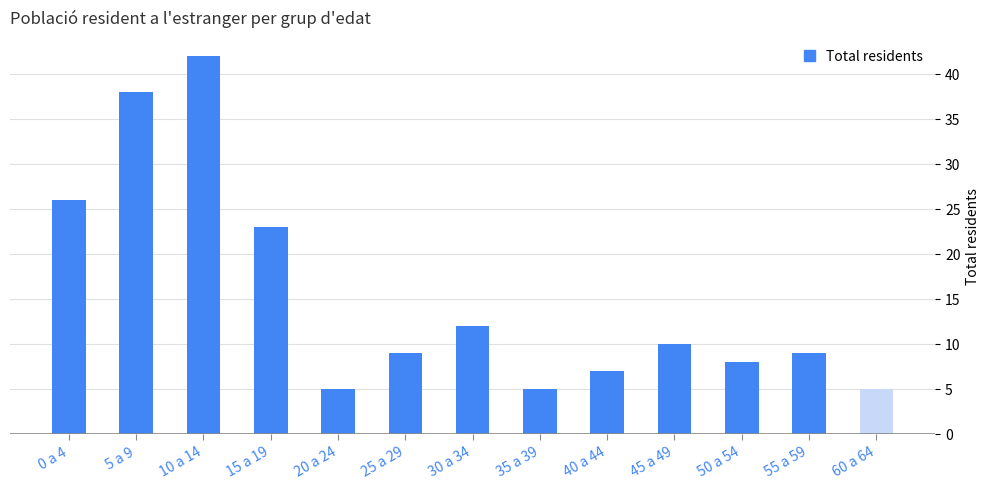

What is the difference between the values at 15 a 19 and 35 a 39?

18